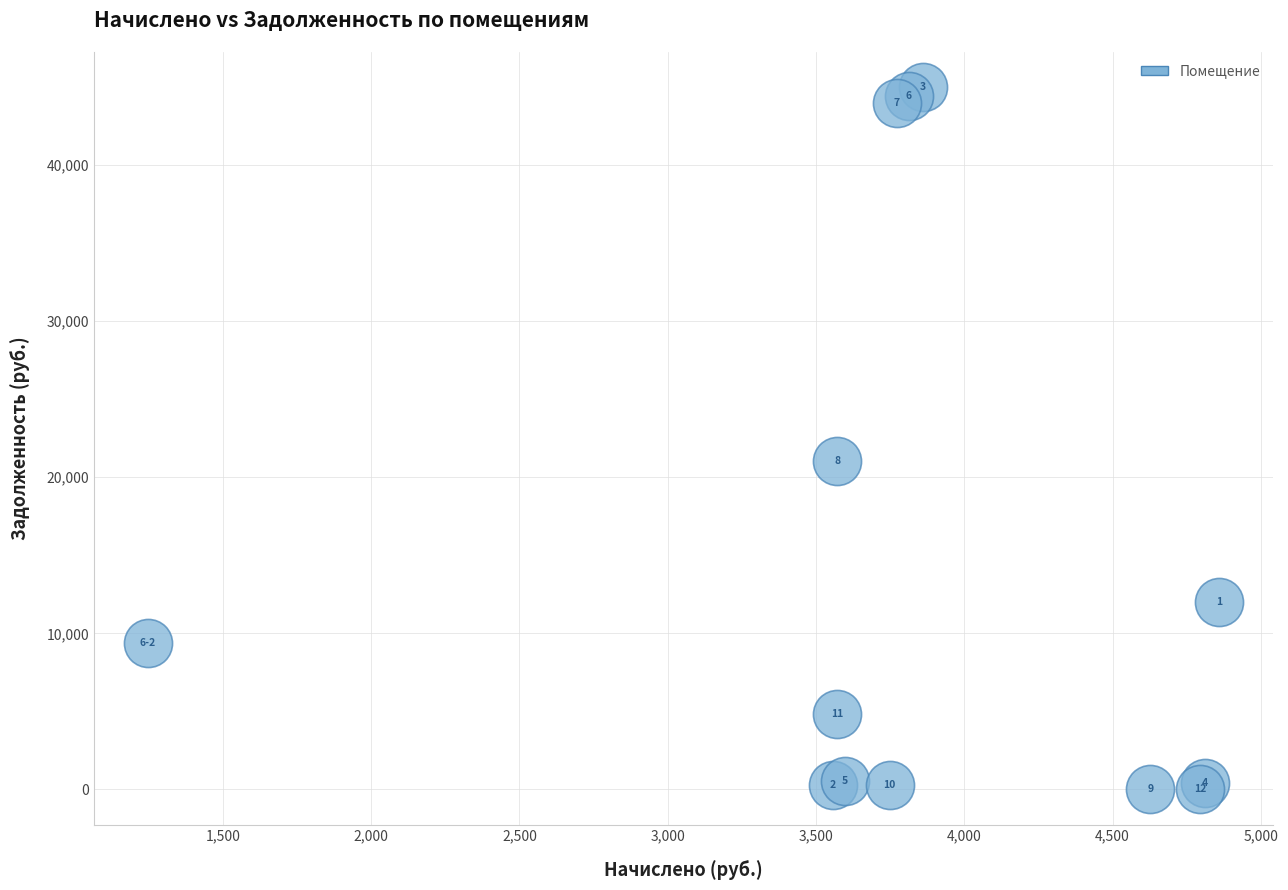

What Y value in the scatter plot is closest to 22496?

21064.0